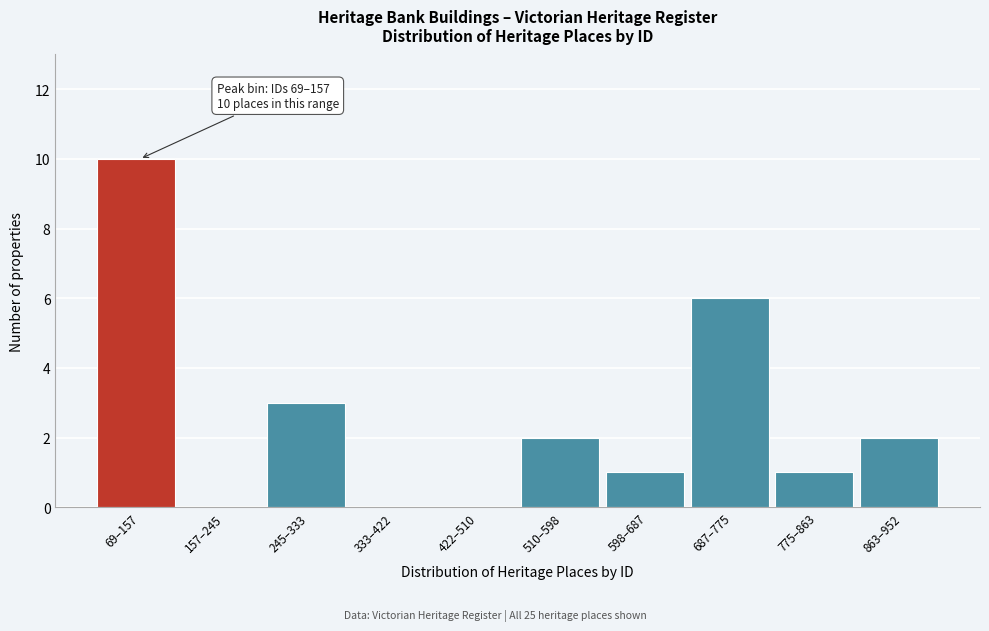

Reading right to left, what are all the values shown in this chart?

863–952=2	775–863=1	687–775=6	598–687=1	510–598=2	422–510=0	333–422=0	245–333=3	157–245=0	69–157=10